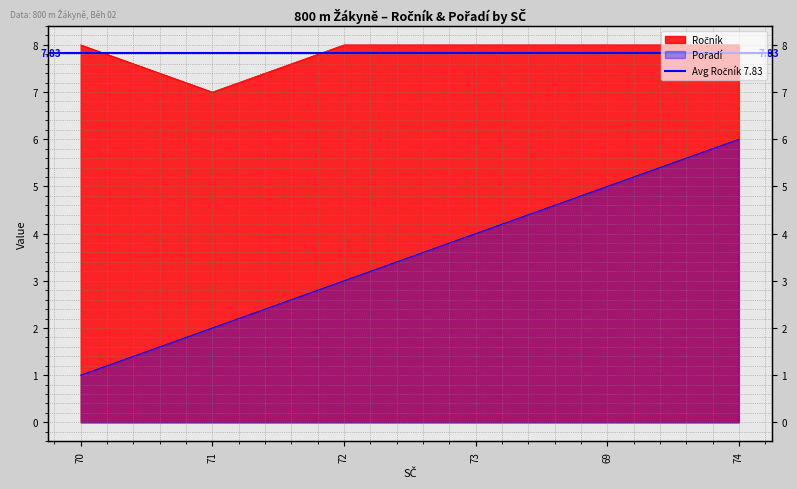

How many lines are shown in the chart?

2